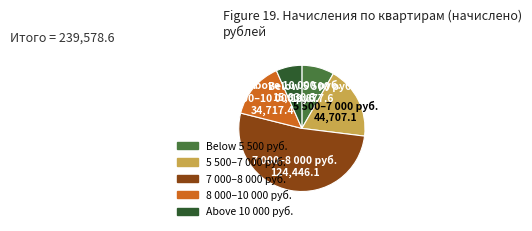

Is there any slice that represents more than half of the pie?

Yes